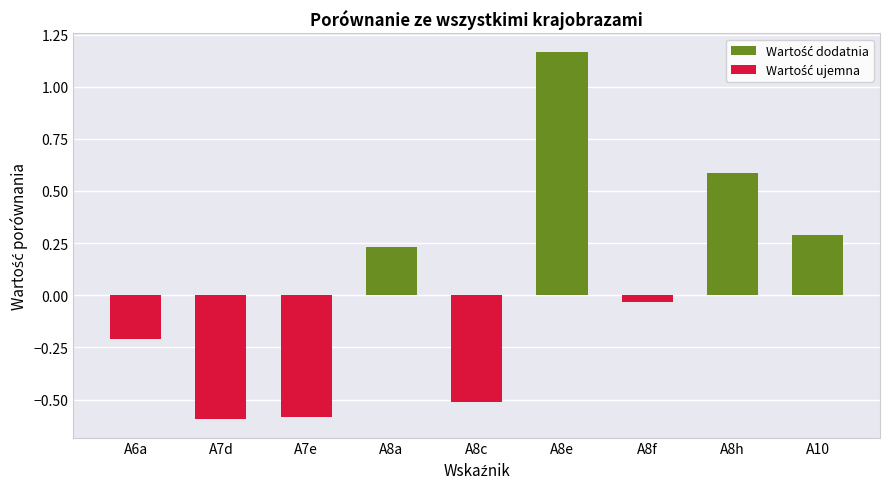

Which series has the largest total across all categories?

Wartość dodatnia